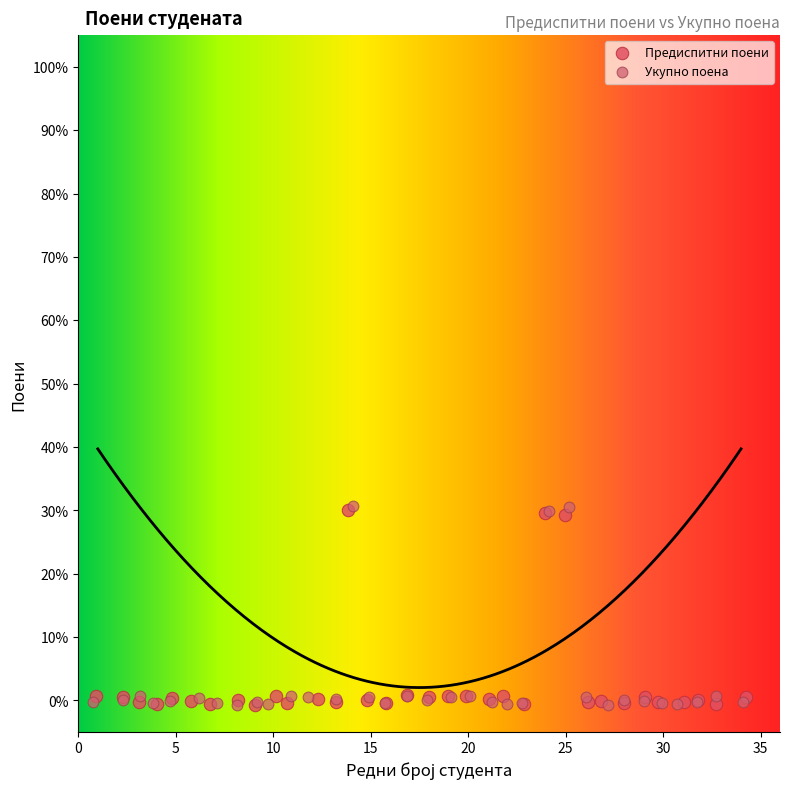

What are all the series names shown in the legend?

Предиспитни поени, Укупно поена